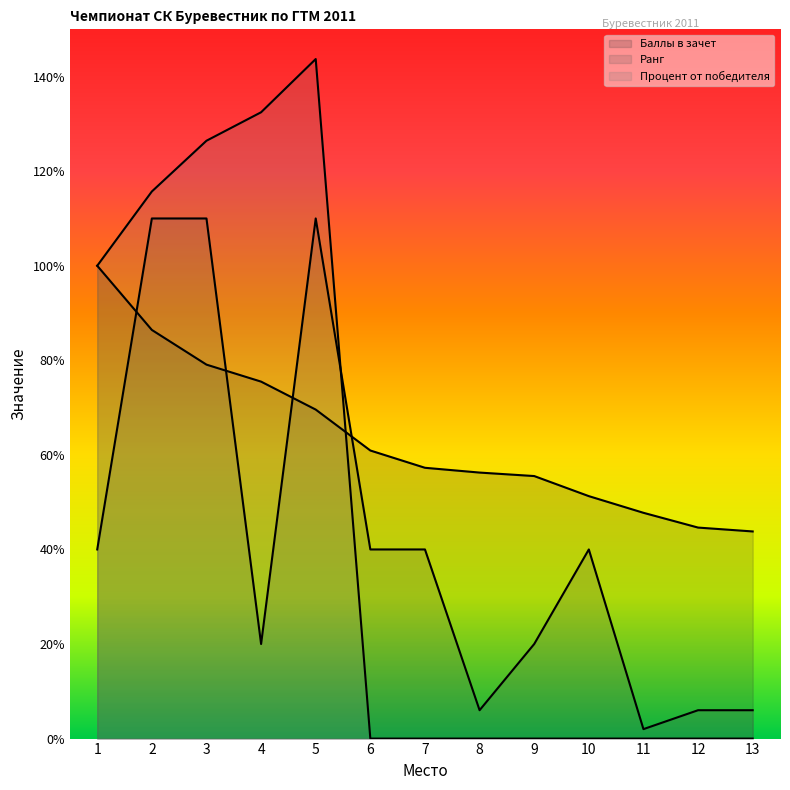

Reading left to right, extract all data points from this chart.

Ранг: 1=40.0	2=110.0	3=110.0	4=20.0	5=110.0	6=40.0	7=40.0	8=6.0	9=20.0	10=40.0	11=2.0	12=6.0	13=6.0
Баллы в зачет: 1=100.0	2=86.4	3=79.1	4=75.5	5=69.6	6=60.9	7=57.3	8=56.3	9=55.5	10=51.3	11=47.7	12=44.6	13=43.8
Процент от победителя: 1=100.0	2=115.7	3=126.4	4=132.5	5=143.7	6=0.0	7=0.0	8=0.0	9=0.0	10=0.0	11=0.0	12=0.0	13=0.0